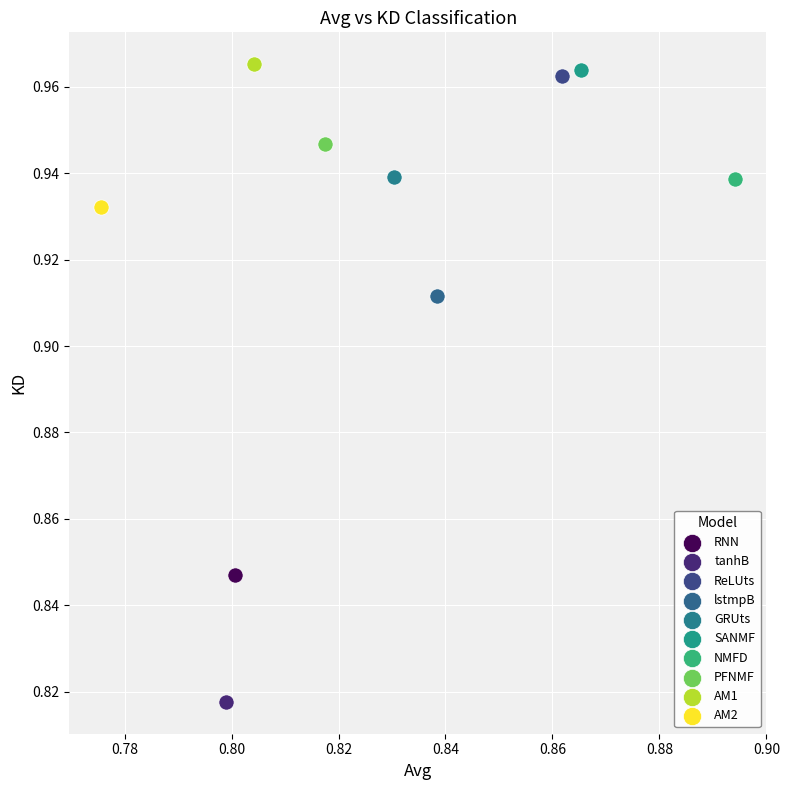

Which series reaches the minimum Y coordinate?

tanhB